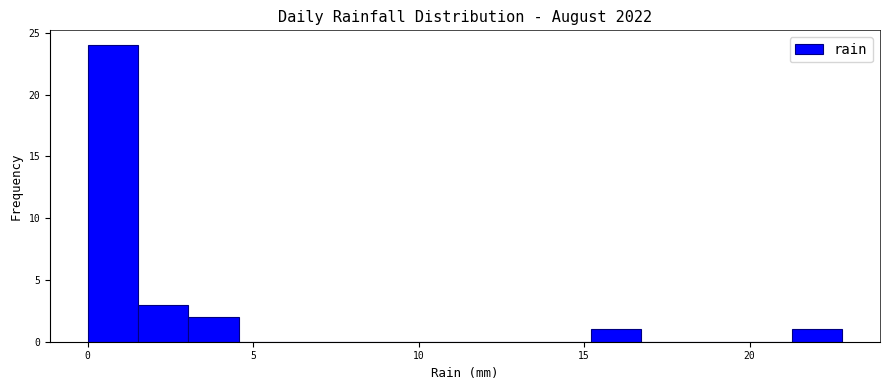

Around what value on the x-axis is the tallest bar? Give the approximate position of its centre, as read against the axis.

1.0